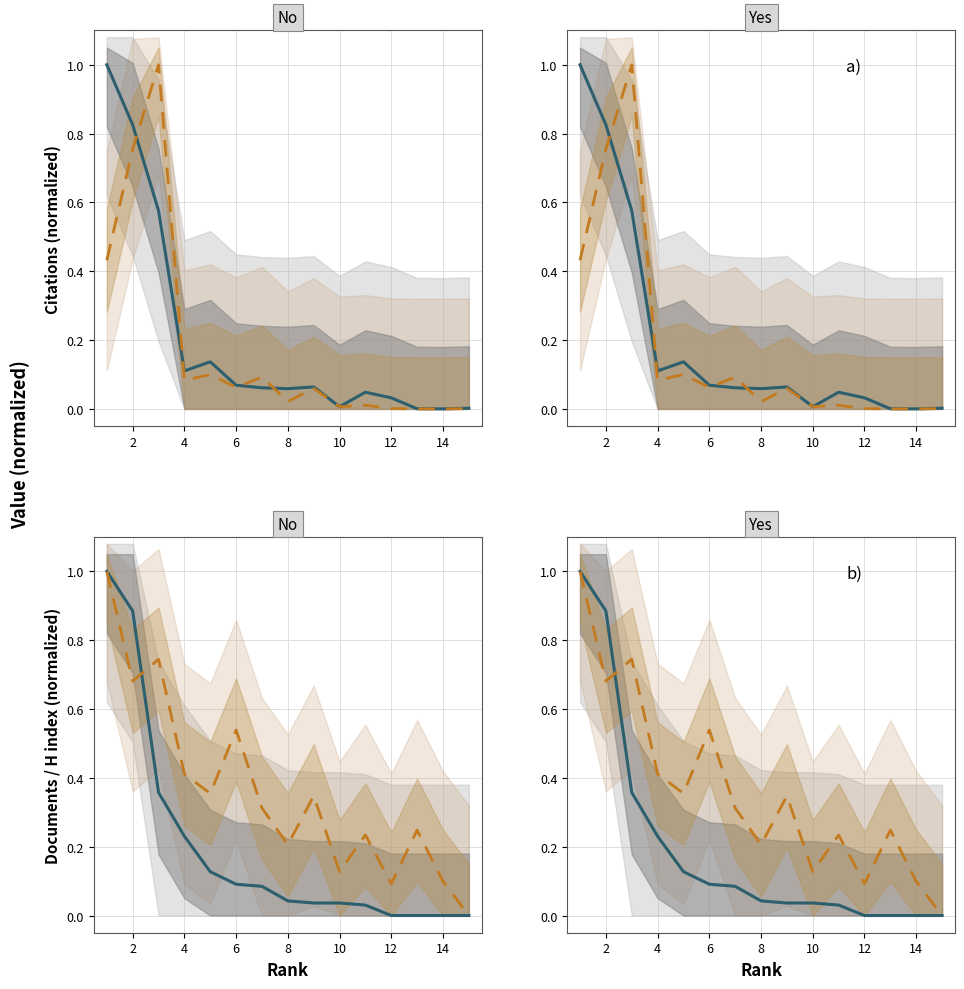

The H index series shows 0.7 at 4. True or false?

False